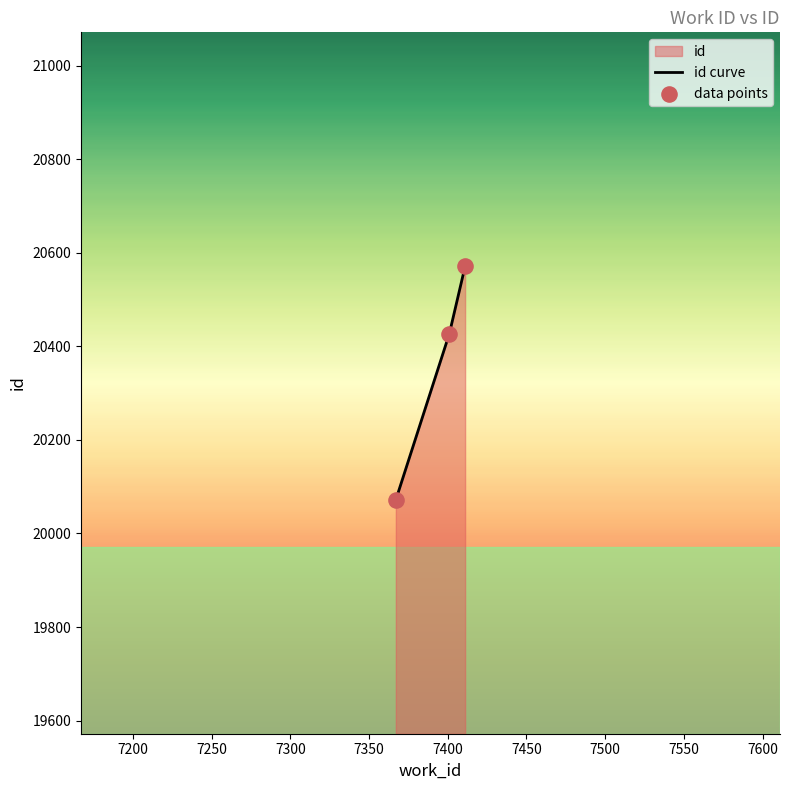

Which series reaches the minimum Y coordinate?

id curve